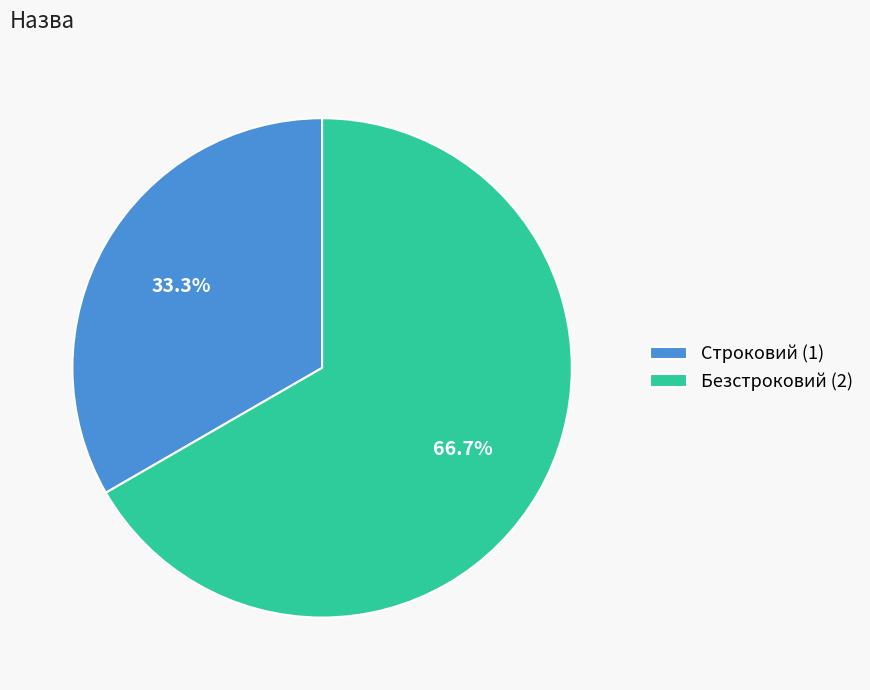

What is the total percentage of Строковий and Безстроковий?

100.0%